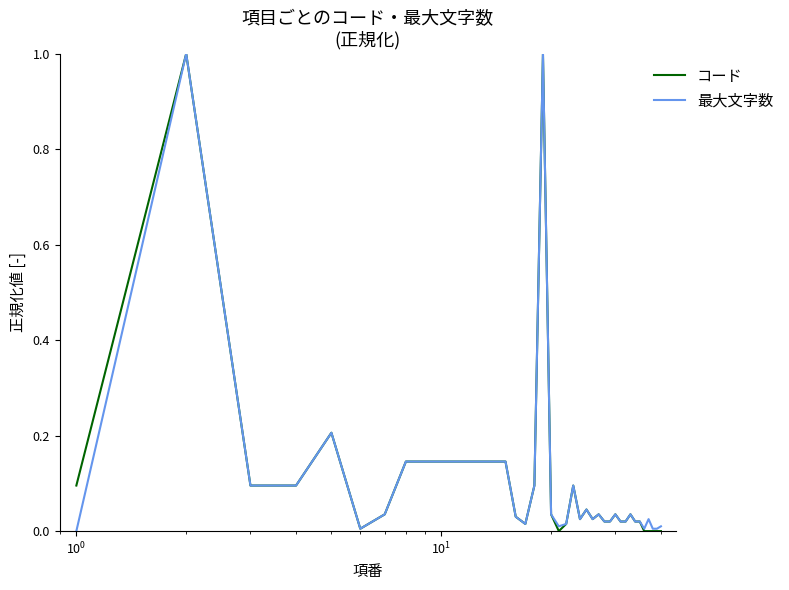

What is the greatest value displayed?

1.0